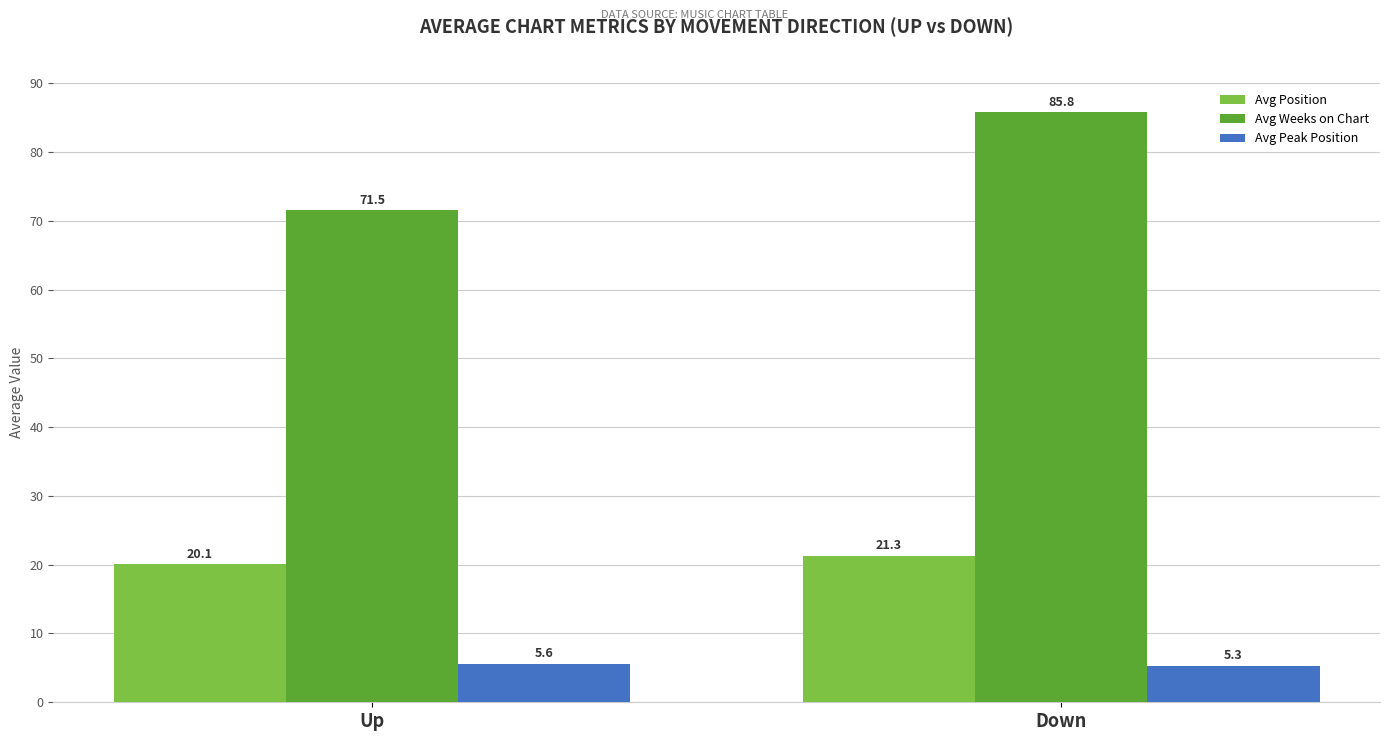

True or false: Avg Weeks on Chart has a value of 101.0 at Up.

False